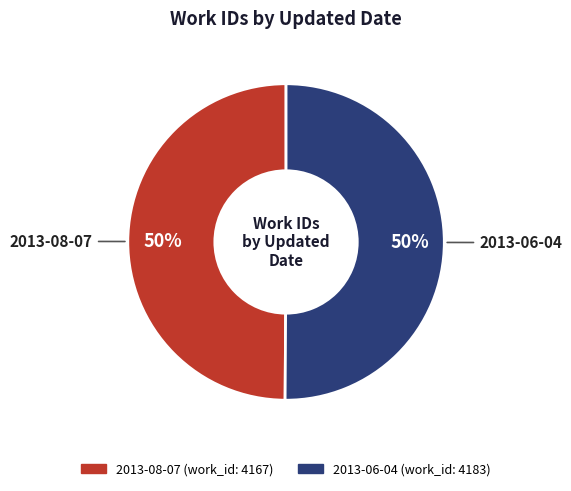

How many slices are in this pie chart?

2